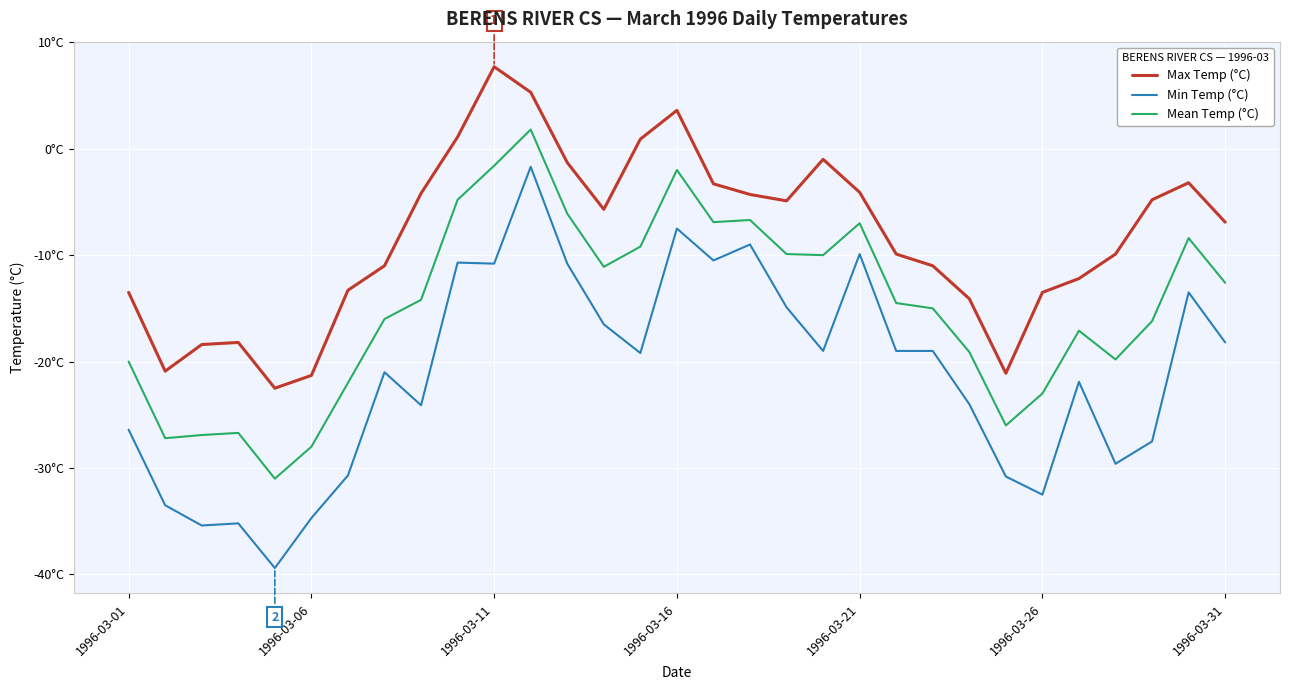

Is this an area chart (filled region under the line)?

No